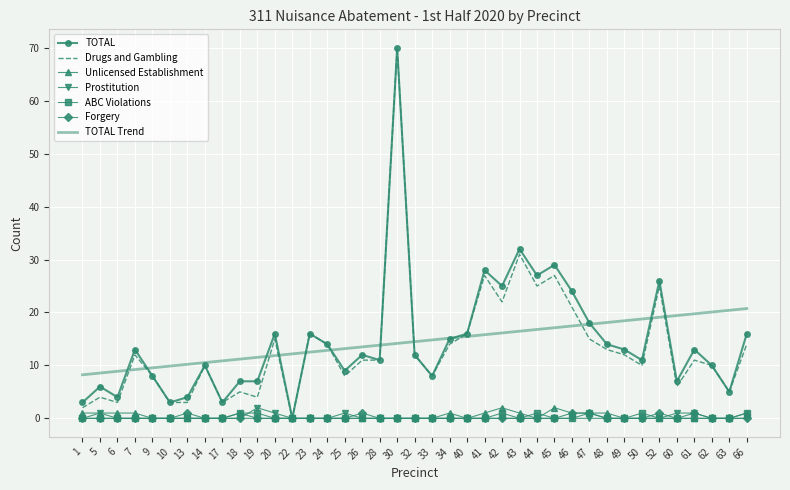

What is the greatest value displayed?

70.0